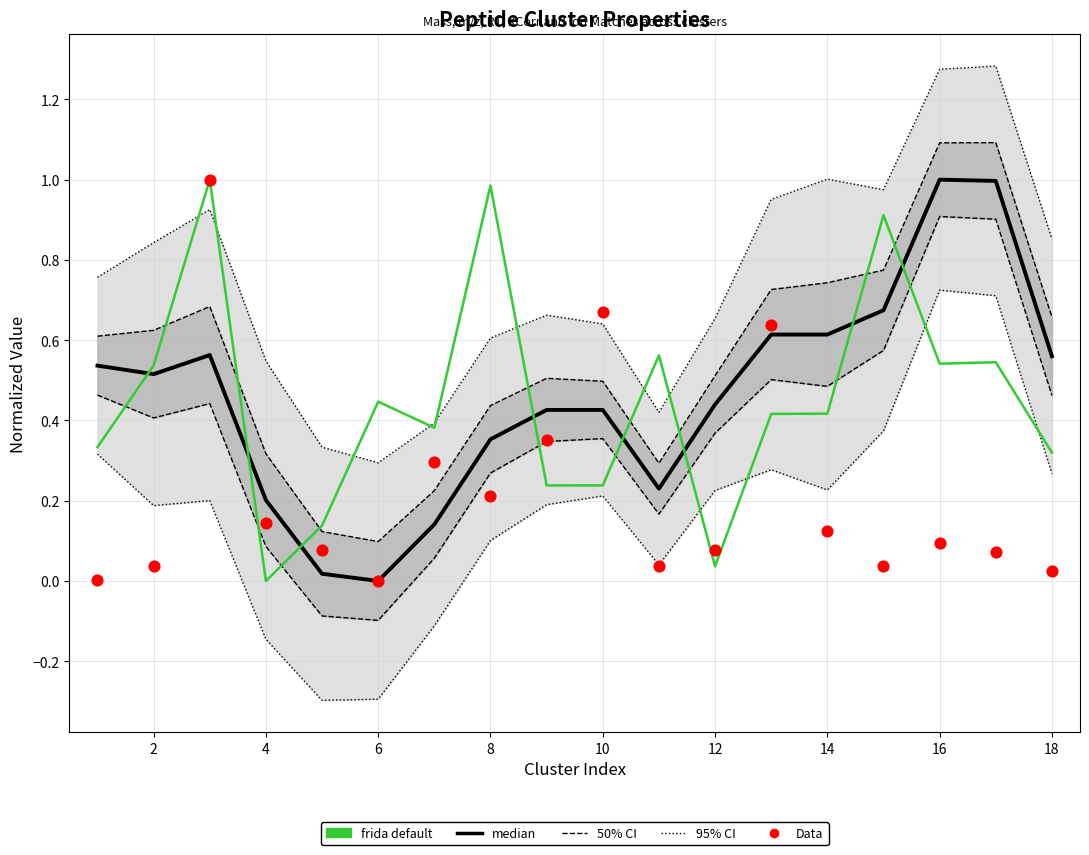

What are all the series names shown in the legend?

50% CI, 95% CI, median, frida default, Data